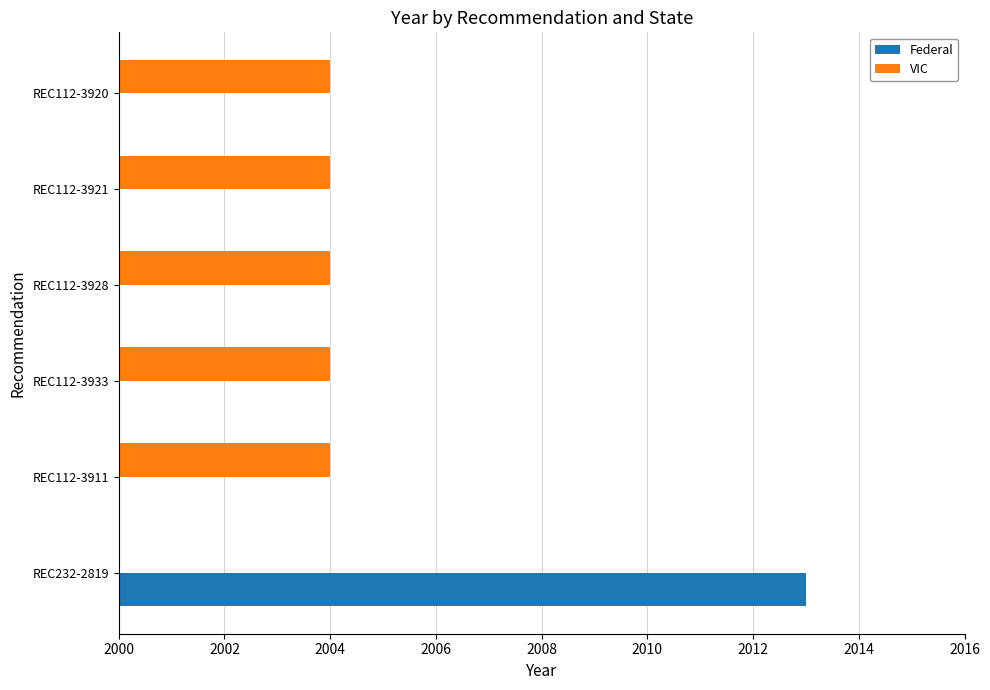

At how many categories does at least one series exceed 1787?

6